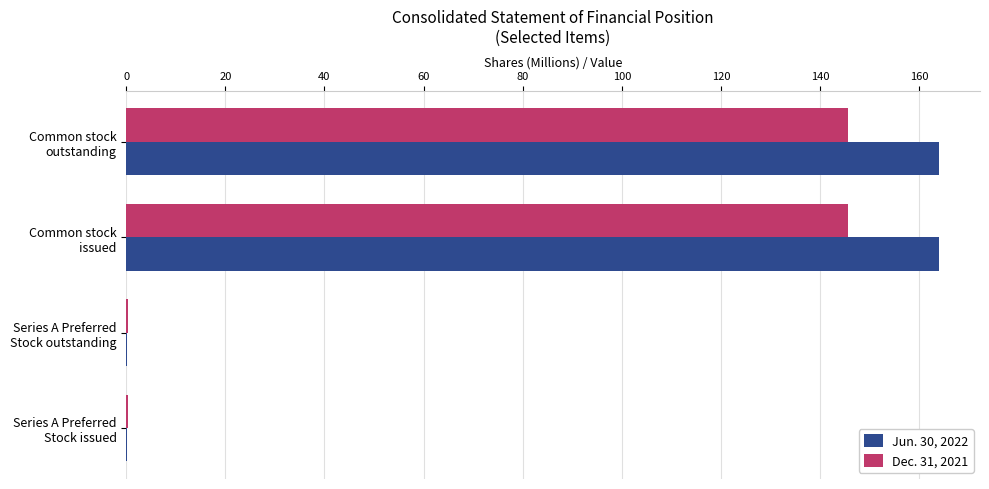

How many values in the Dec. 31, 2021 series exceed 145?

2